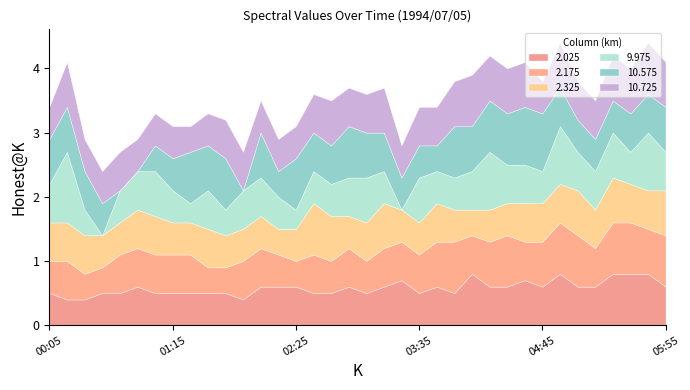

What is the minimum value for 2.025?

0.4